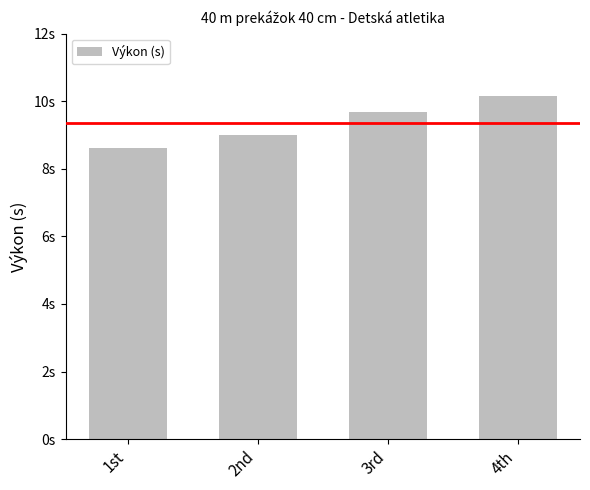

Rank the categories by value from lowest to highest.

1st, 2nd, 3rd, 4th